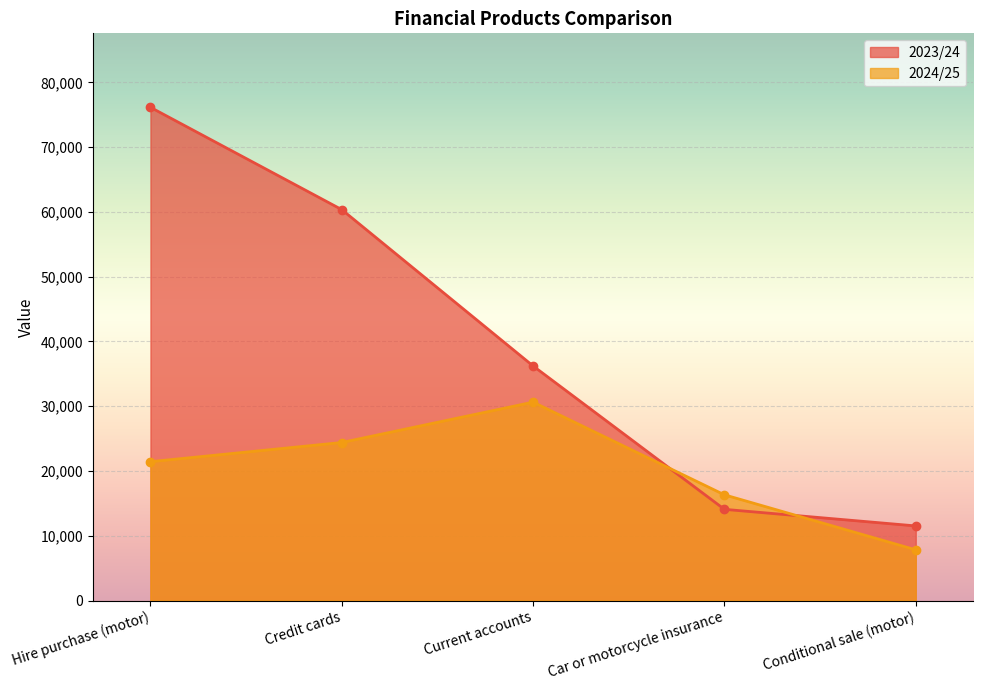

List the labels in order of 2024/25 value, smallest first.

Conditional sale (motor), Car or motorcycle insurance, Hire purchase (motor), Credit cards, Current accounts